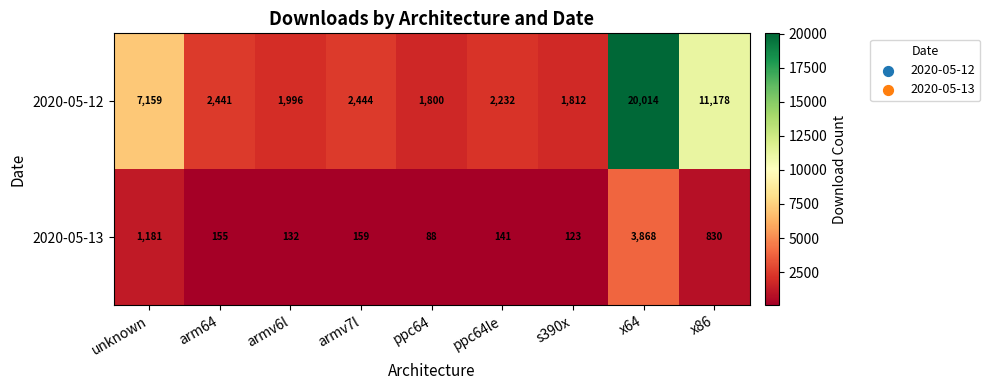

At s390x, list the series in order from smallest to largest.

2020-05-13, 2020-05-12